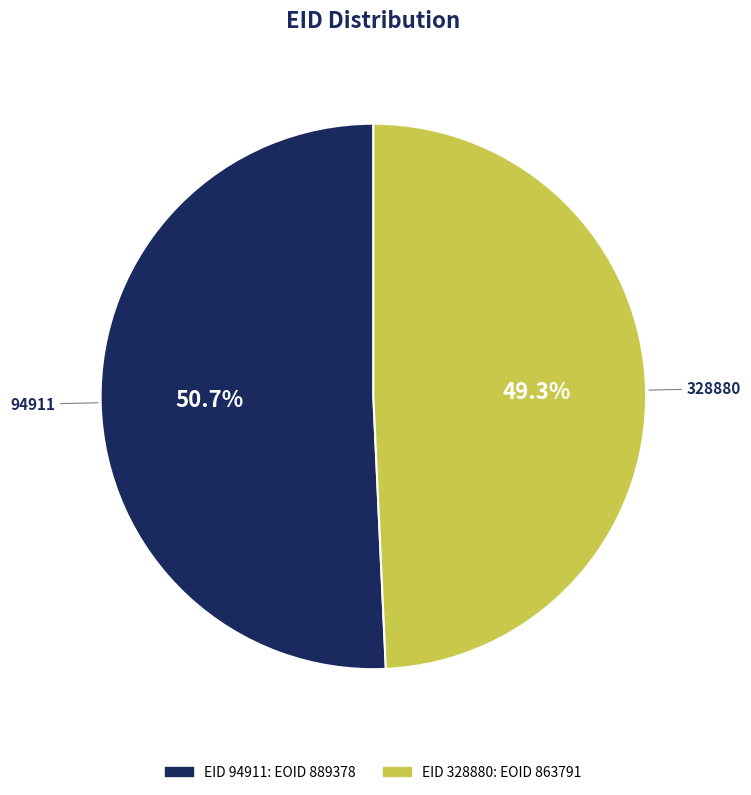

To the nearest percent, what is the average slice percentage?

50%